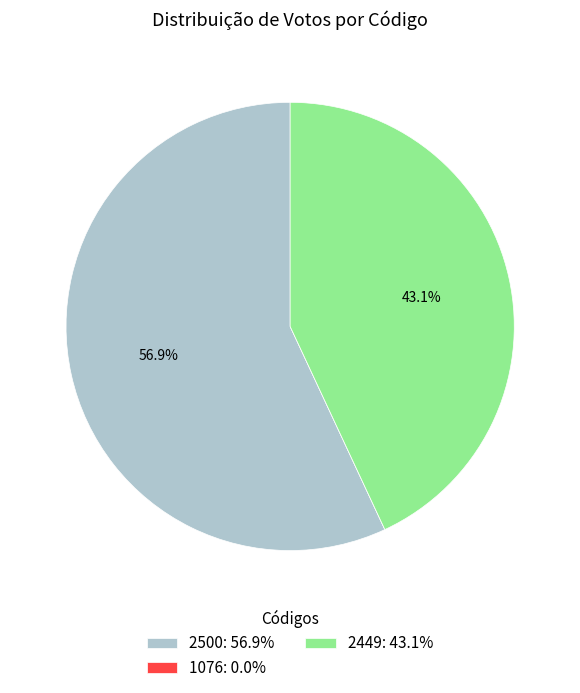

What percentage is NOT represented by 2449: 43.1%?

56.9%